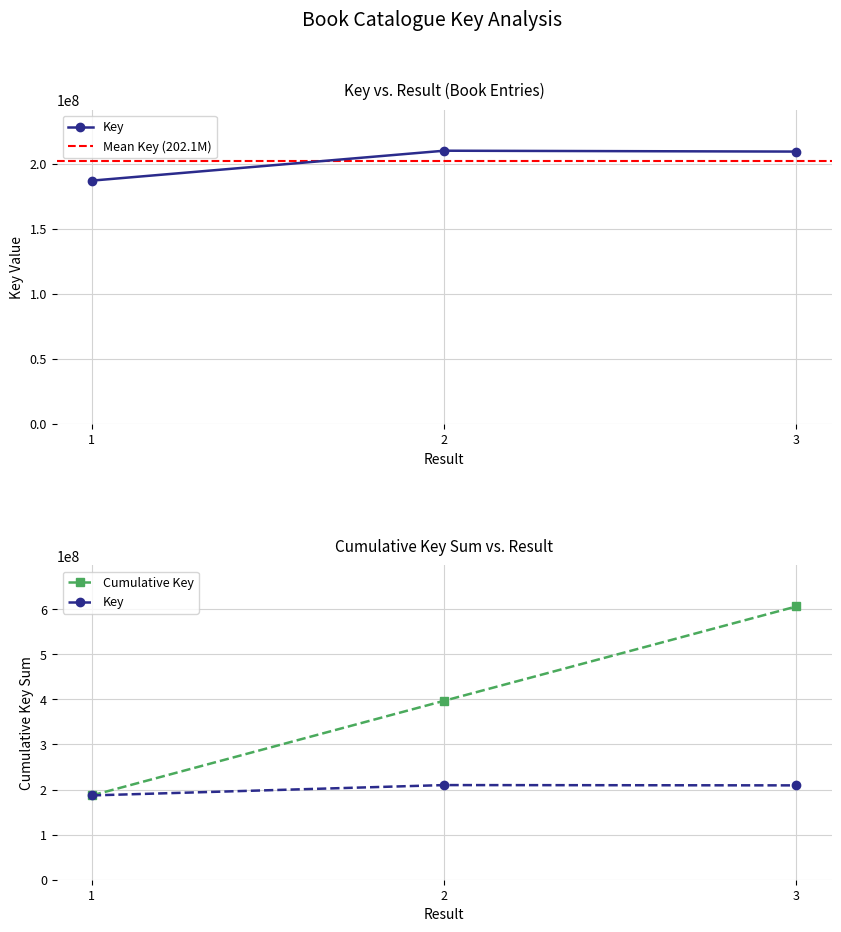

Which has a higher value, 3 or 2?

2